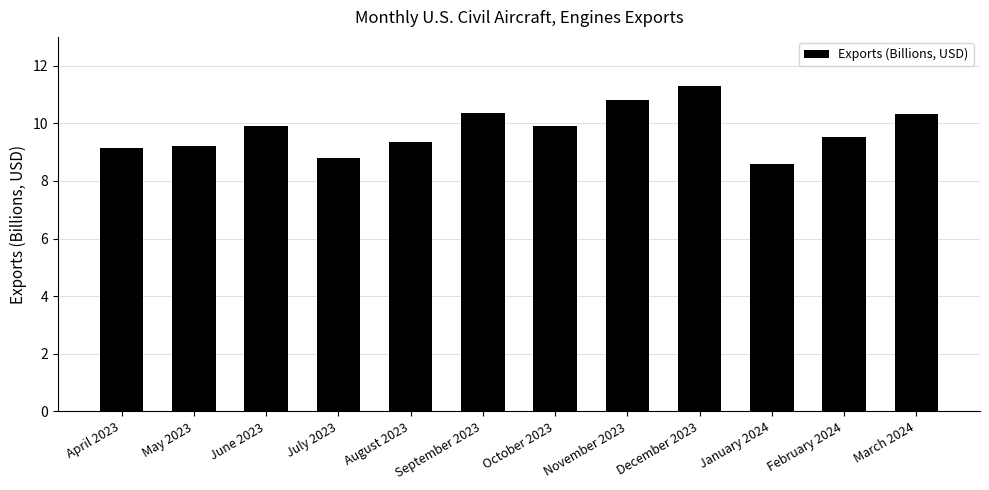

What is the change in value from September 2023 to October 2023?

-0.4